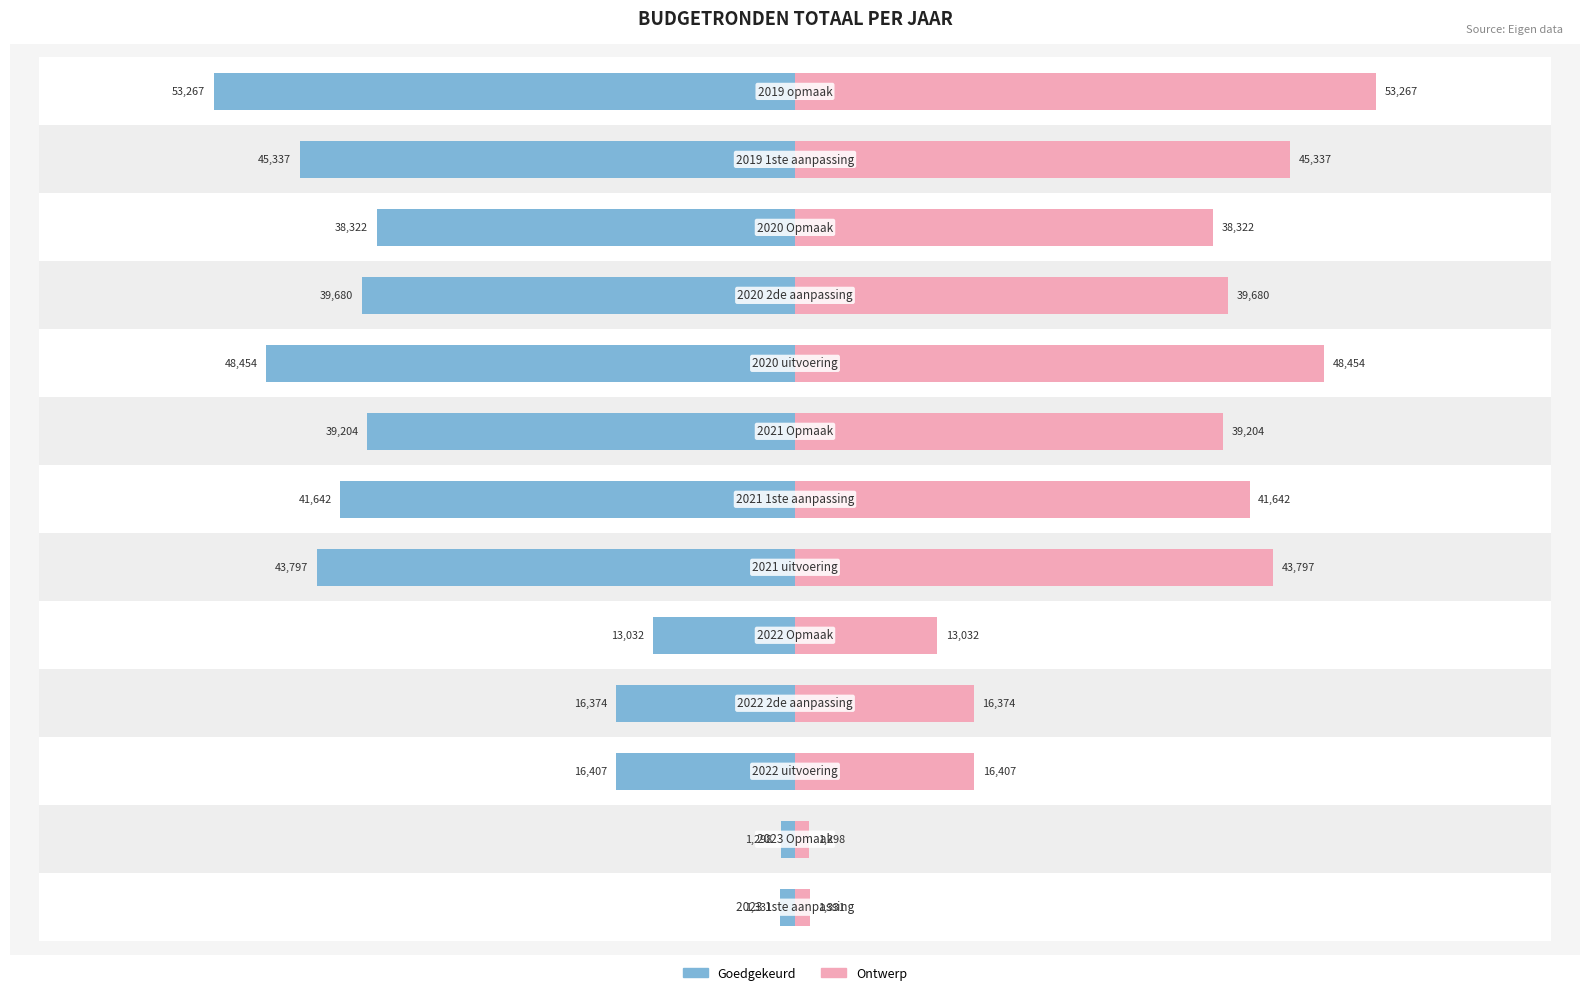

Is it true that Ontwerp equals 26695 at 3?

False